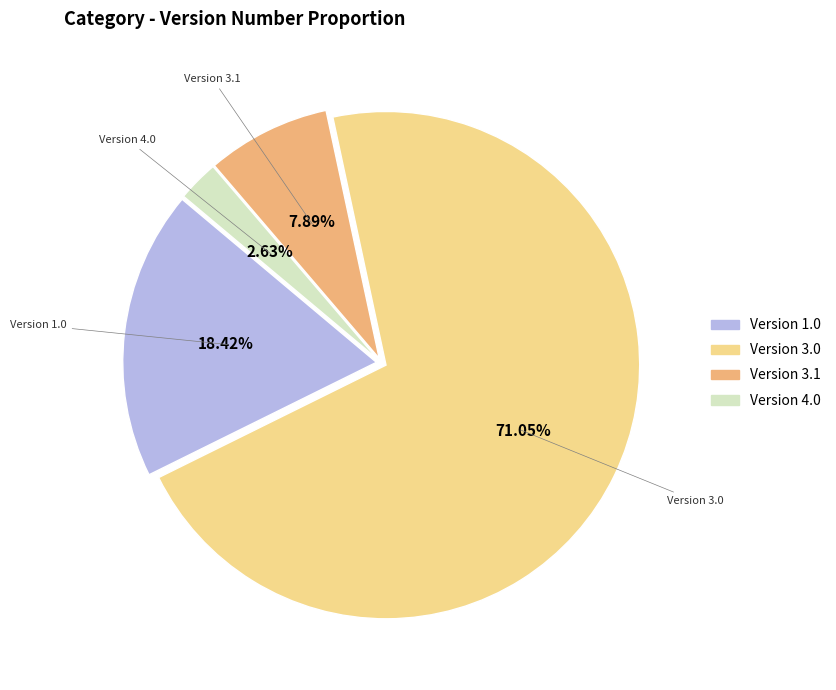

Does any single category account for the majority?

Yes